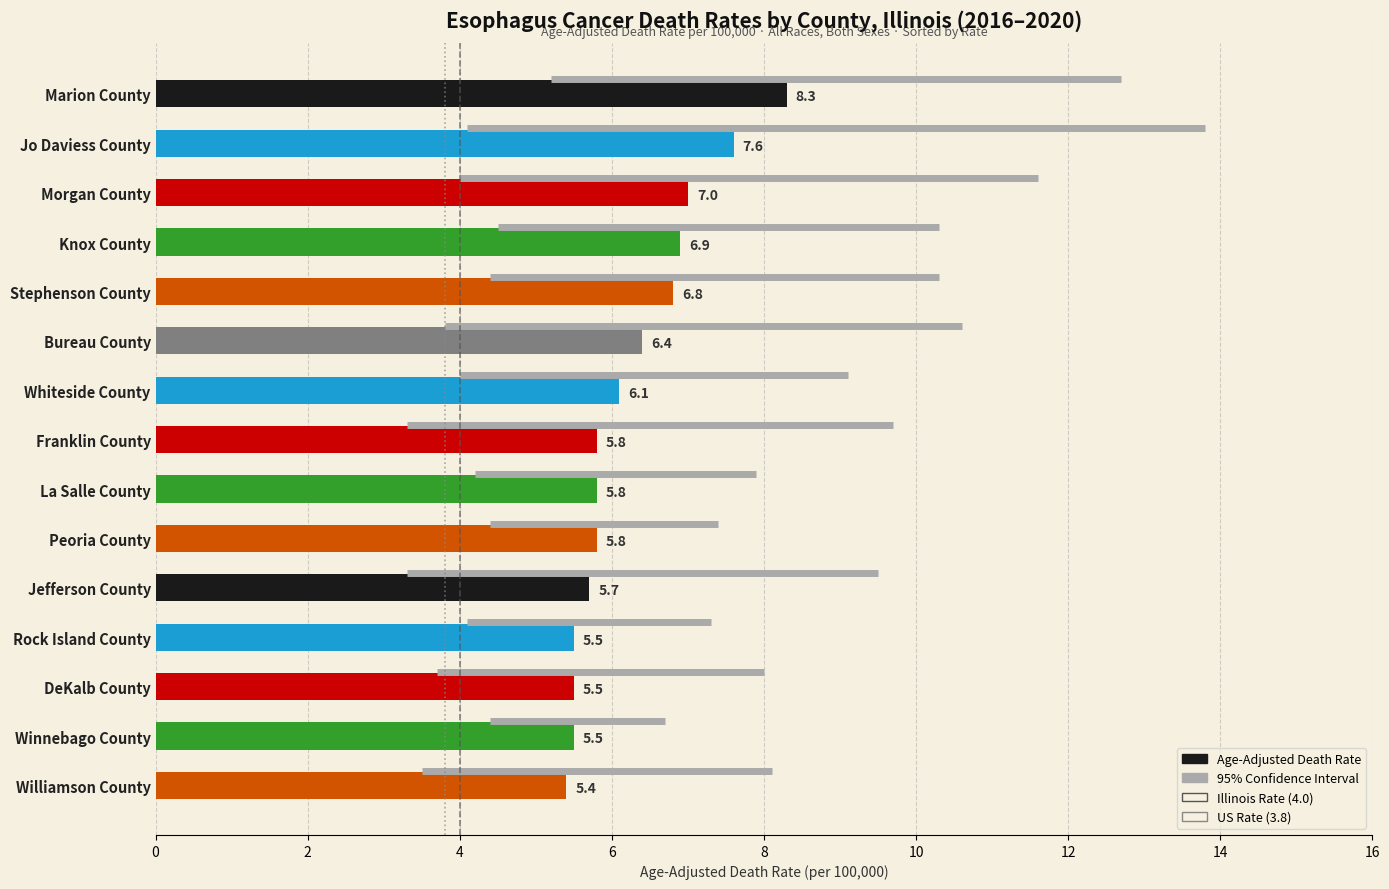

Read the value at Knox County.

6.9